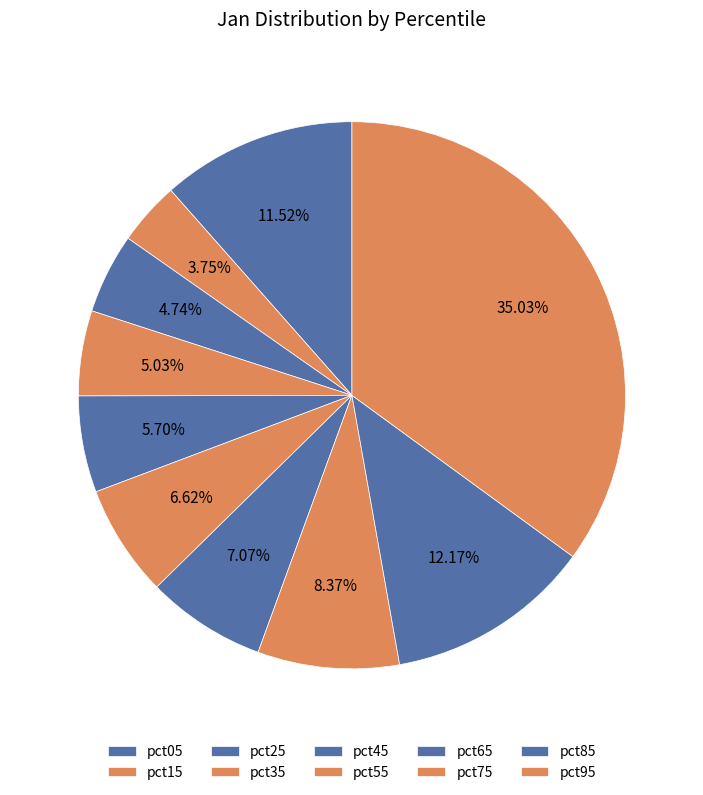

What percentage is NOT represented by pct75?

91.6%